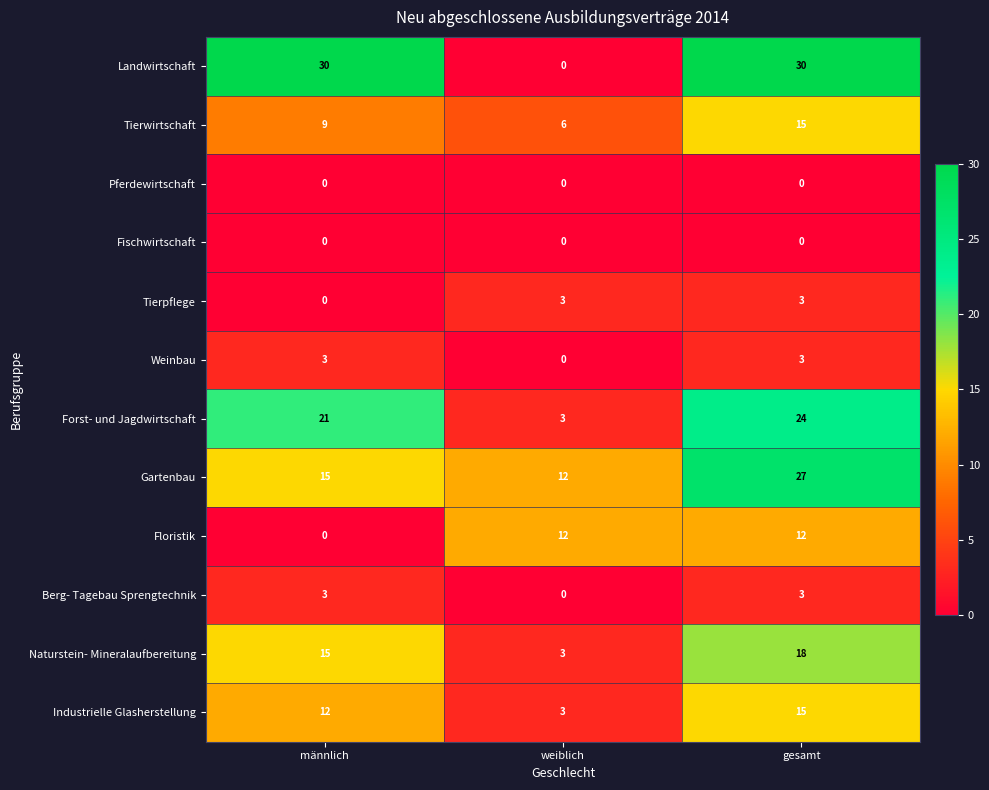

Is it true that Fischwirtschaft equals 0 at weiblich?

True